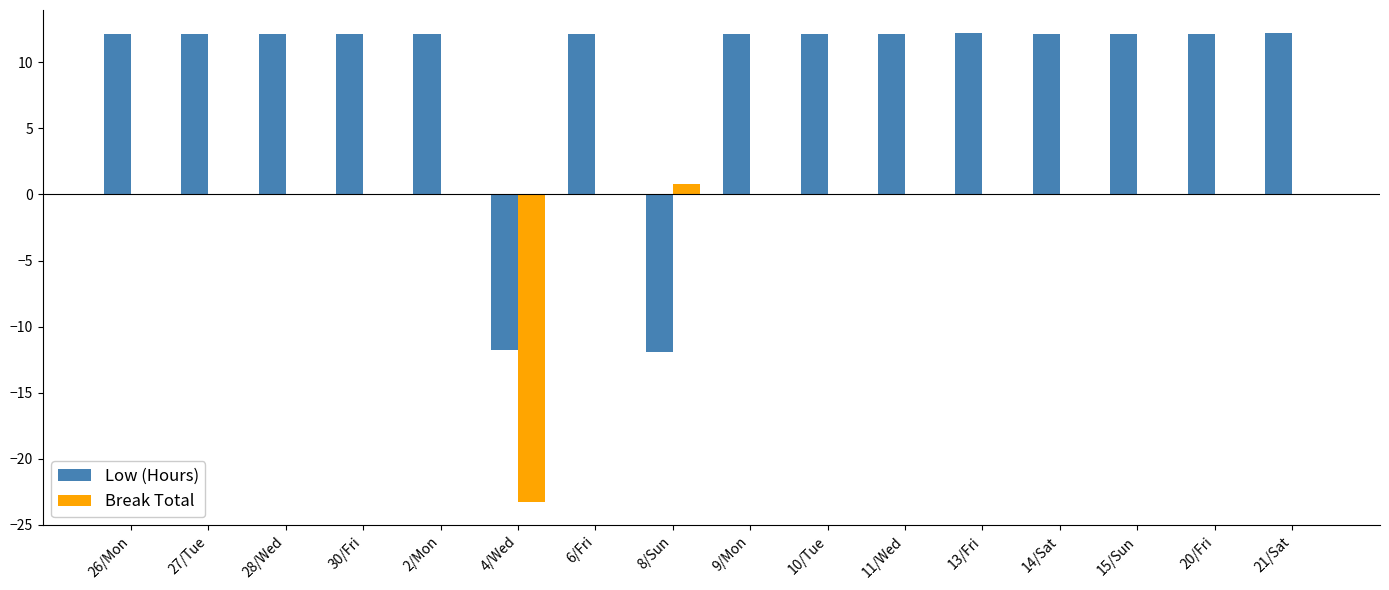

What is the sum of all Low (Hours) values?

146.2